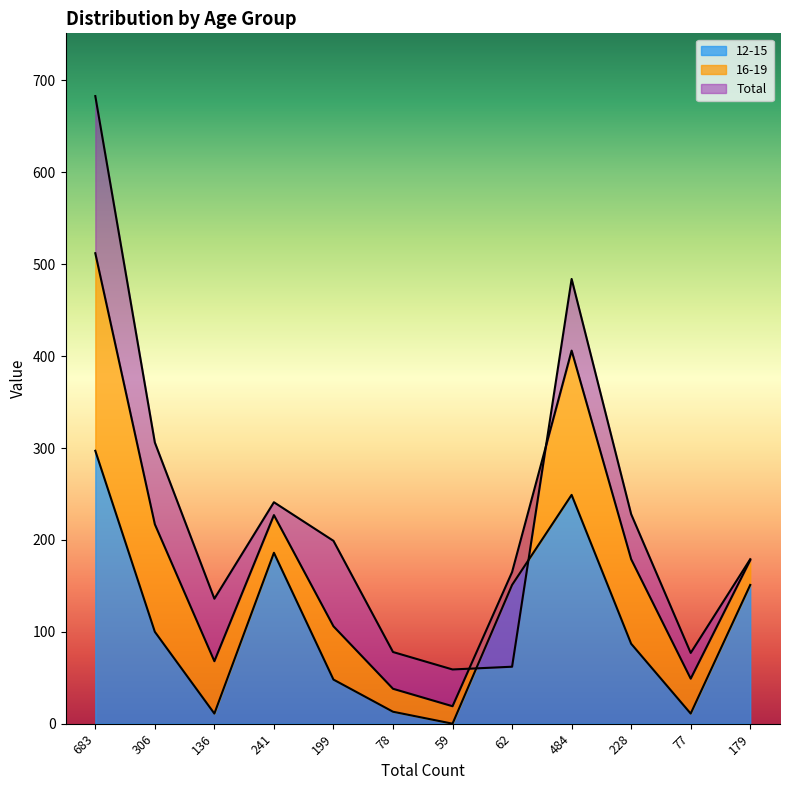

The value of 12-15 at 179 is 151. True or false?

True